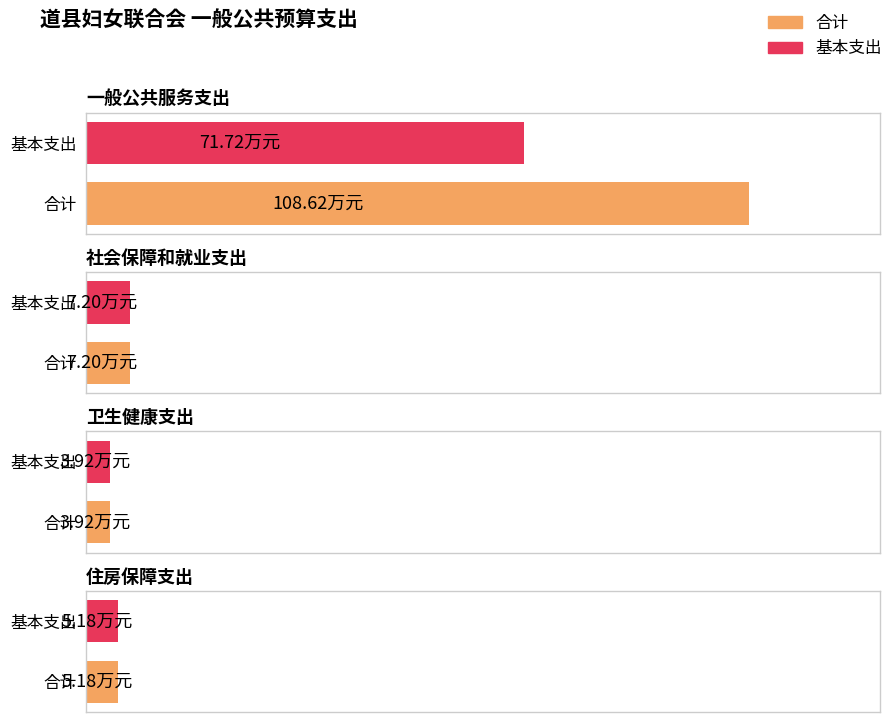

List the series in order of their peak value, highest first.

合计, 基本支出